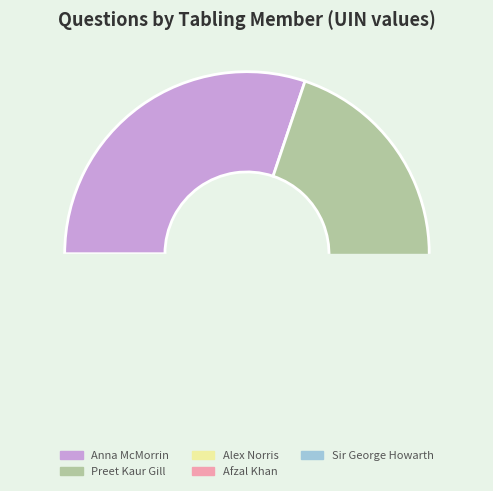

Which category has the biggest portion of the pie?

Anna McMorrin